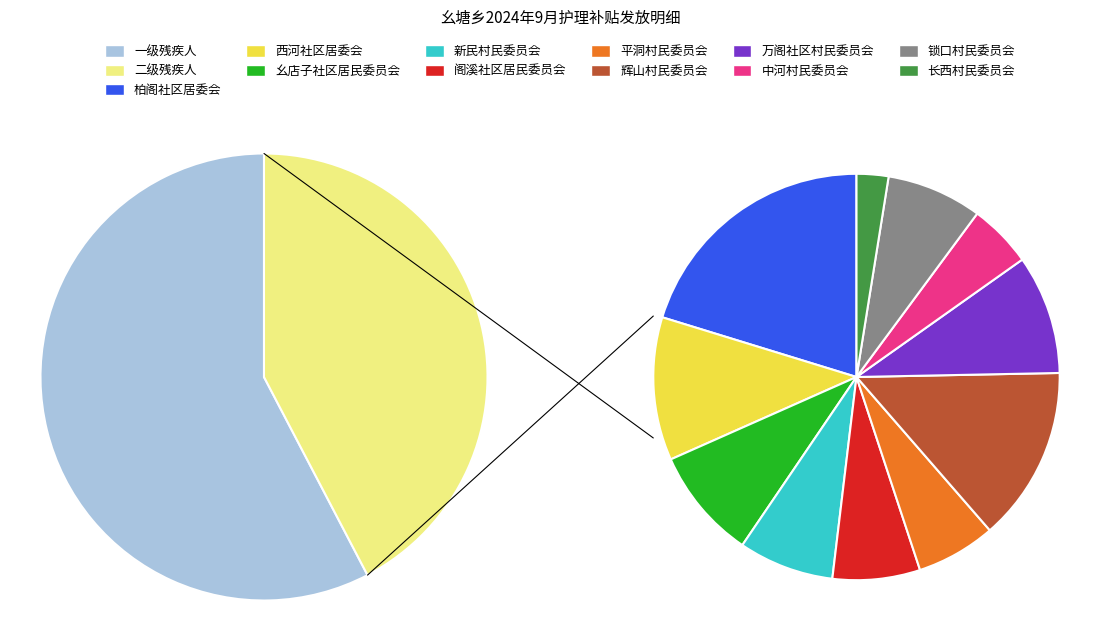

Is 二级残疾人 the majority of the pie?

No